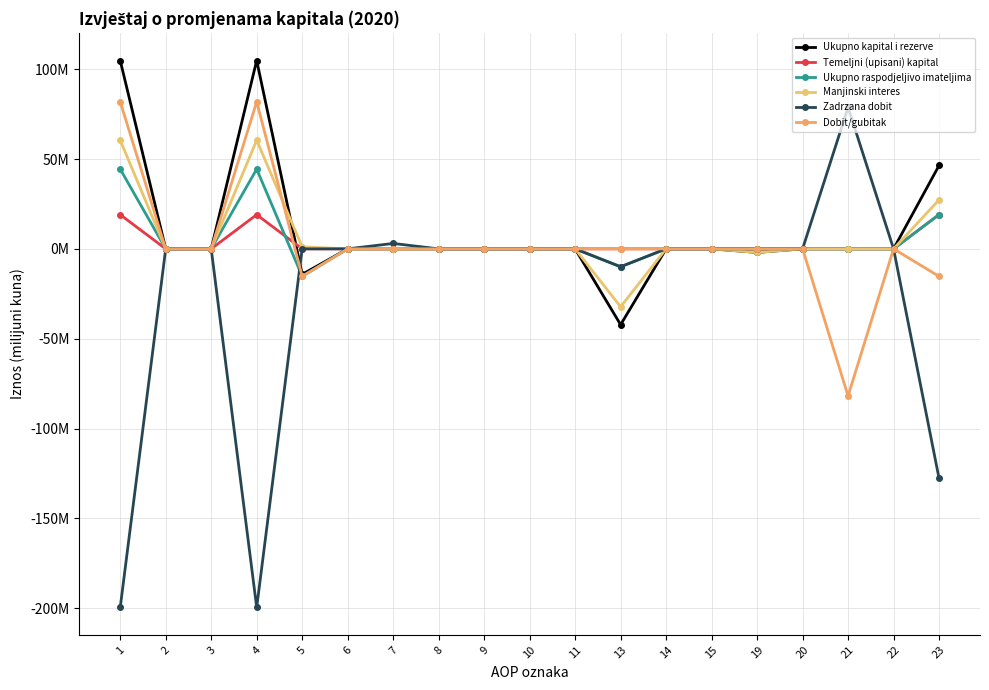

What is the difference between the second highest and second lowest values in the Zadrzana dobit series?

202.6